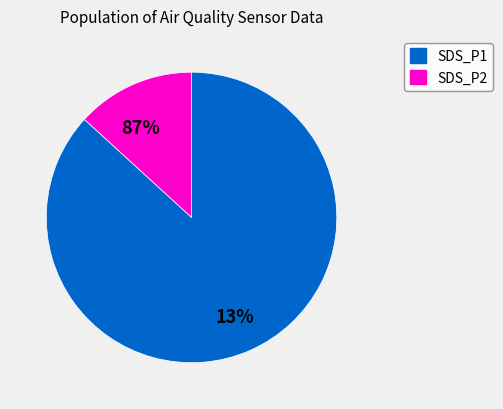

Rank the series at 19 from lowest to highest value.

SDS_P2, SDS_P1